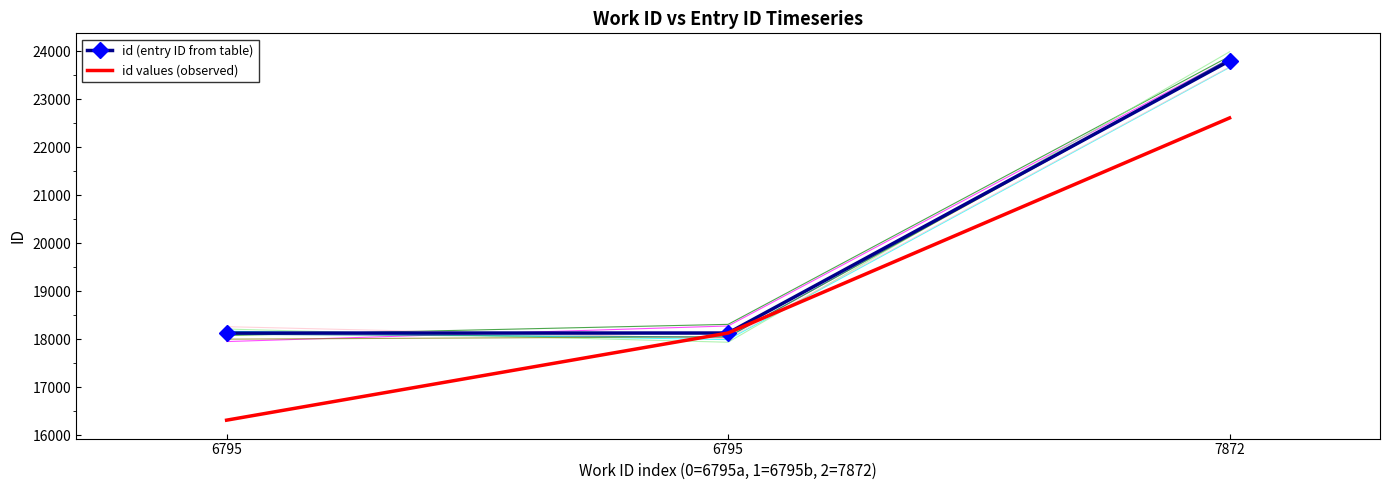

Which label corresponds to the smallest value in the chart?

6795